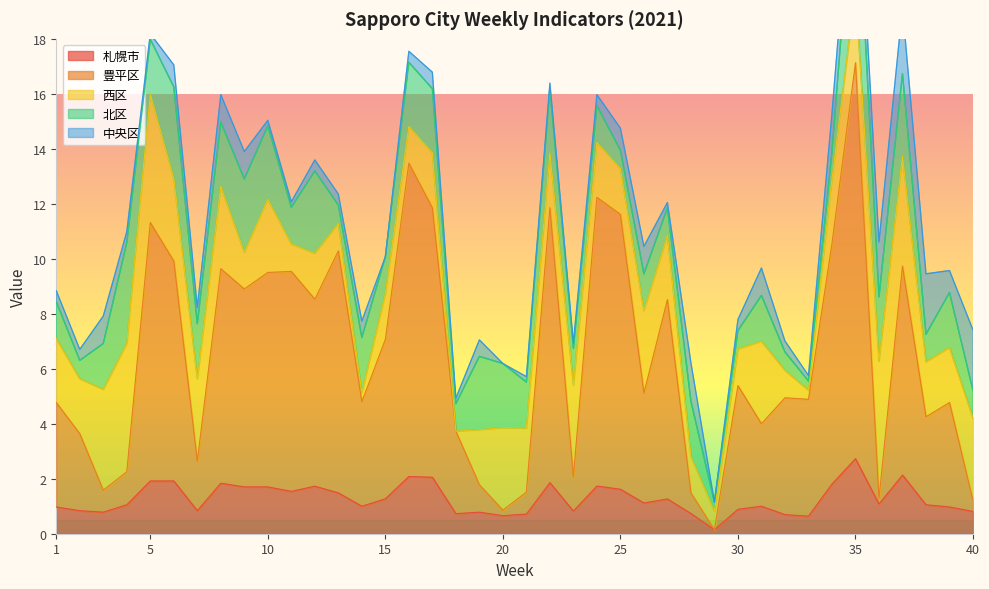

What value does the 中央区 series have at 7?

0.6